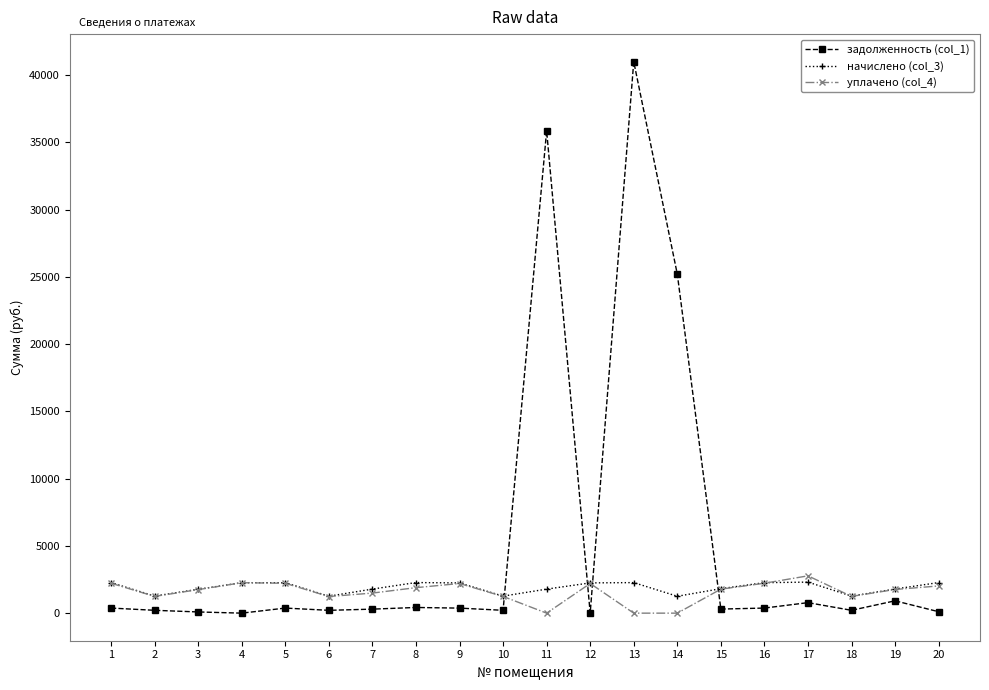

Which series has the widest spread of values?

задолженность (col_1)